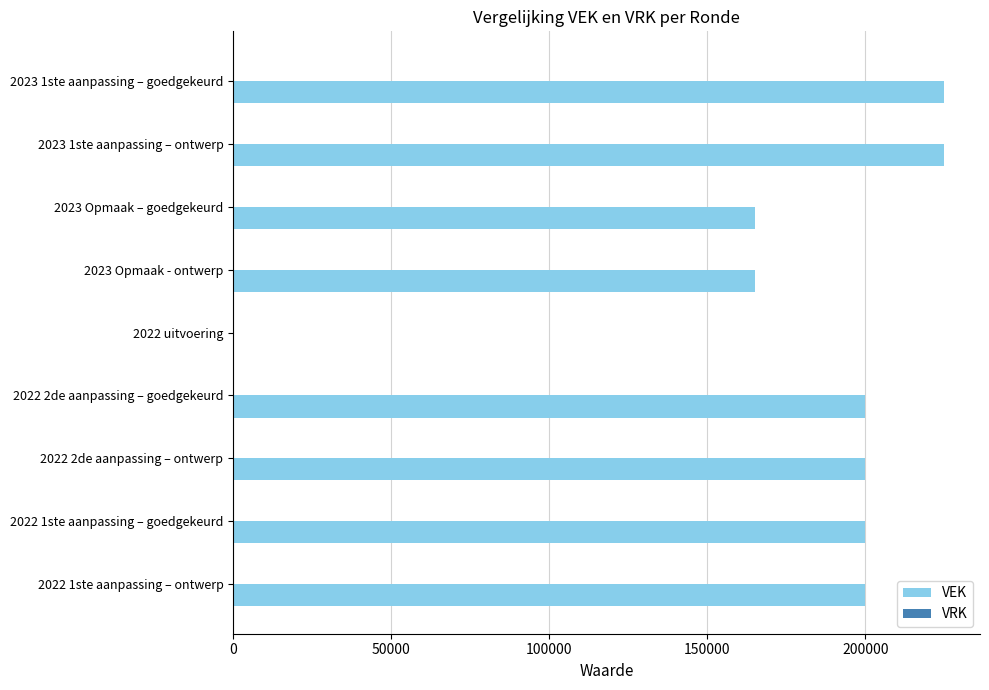

The value at 2023 Opmaak – goedgekeurd is 48038. True or false?

False